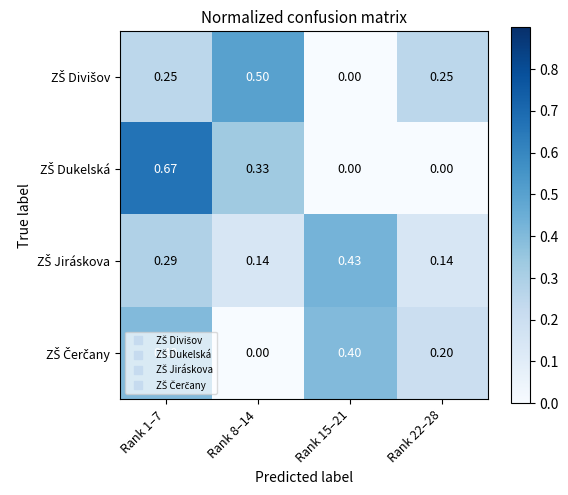

What is the difference between the highest and lowest values at Rank 15–21?

0.4